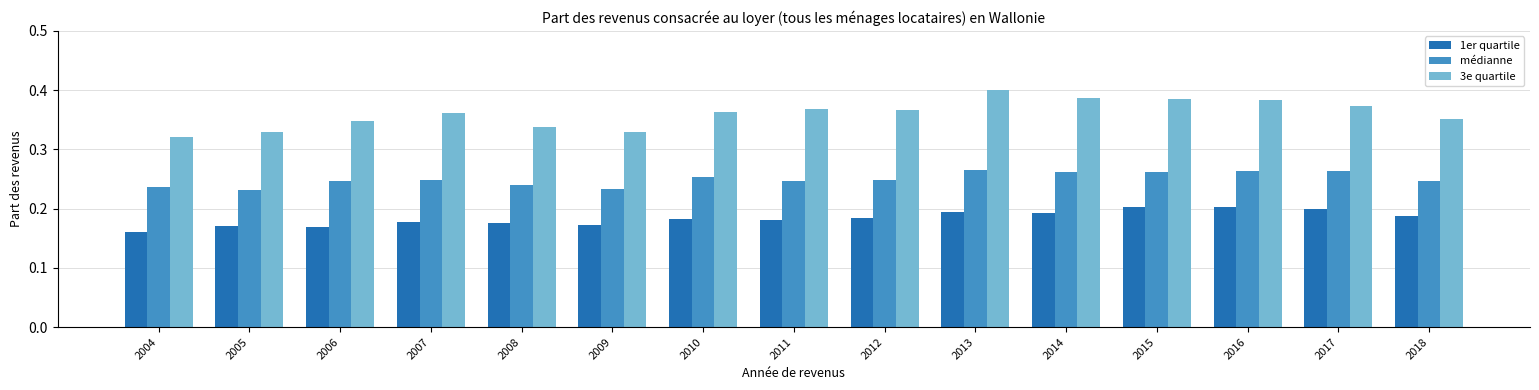

The médianne series shows 0.2 at 2004. True or false?

True